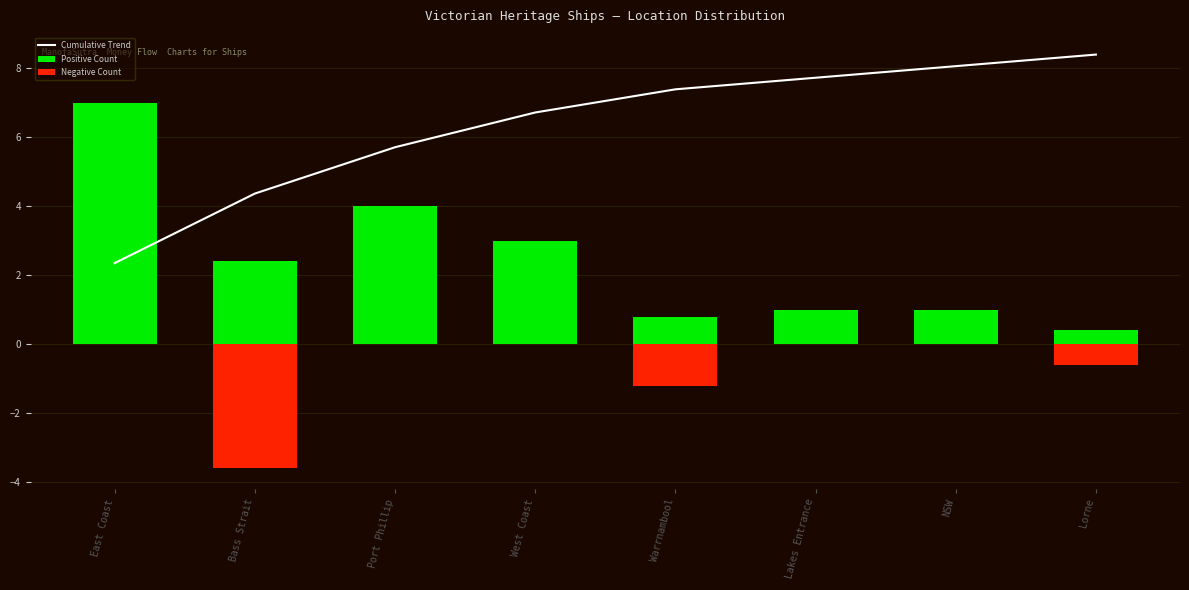

True or false: Cumulative Trend has a value of 8.4 at Lorne.

True